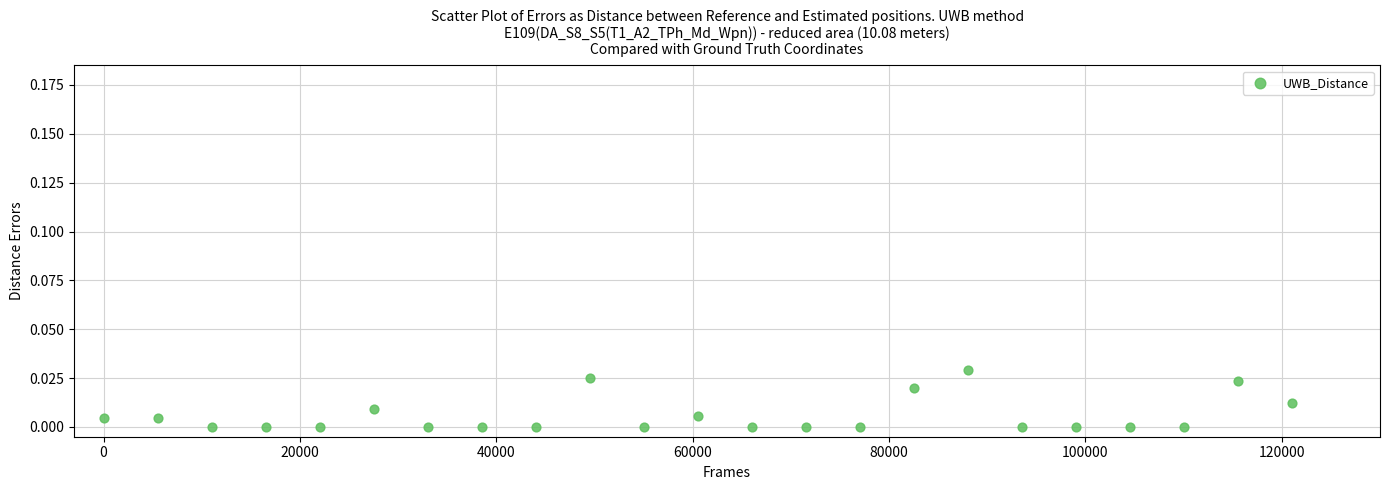

What is the range of X values (max minus min)?

121000.0